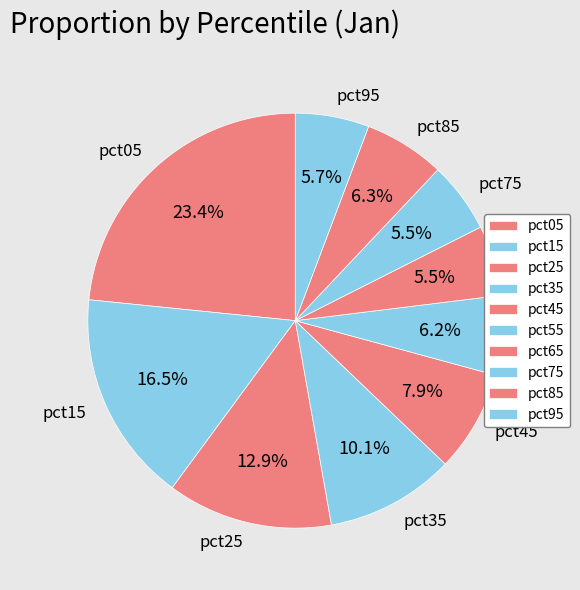

To the nearest percent, what percentage of the pie is pct05?

23%